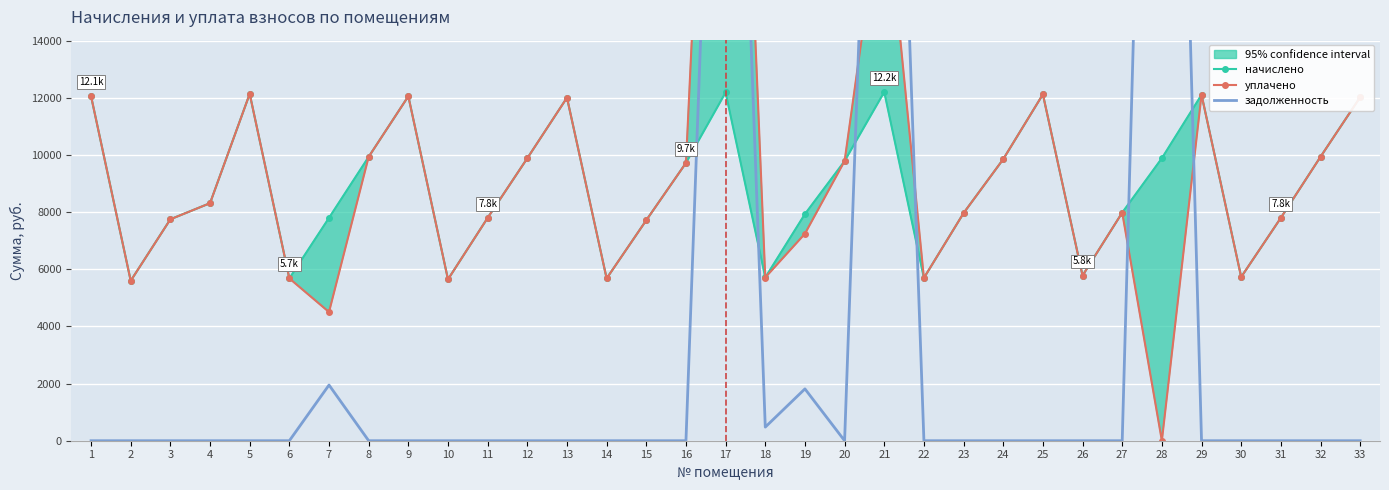

Rank the series by their maximum value, from lowest to highest.

начислено, уплачено, задолженность